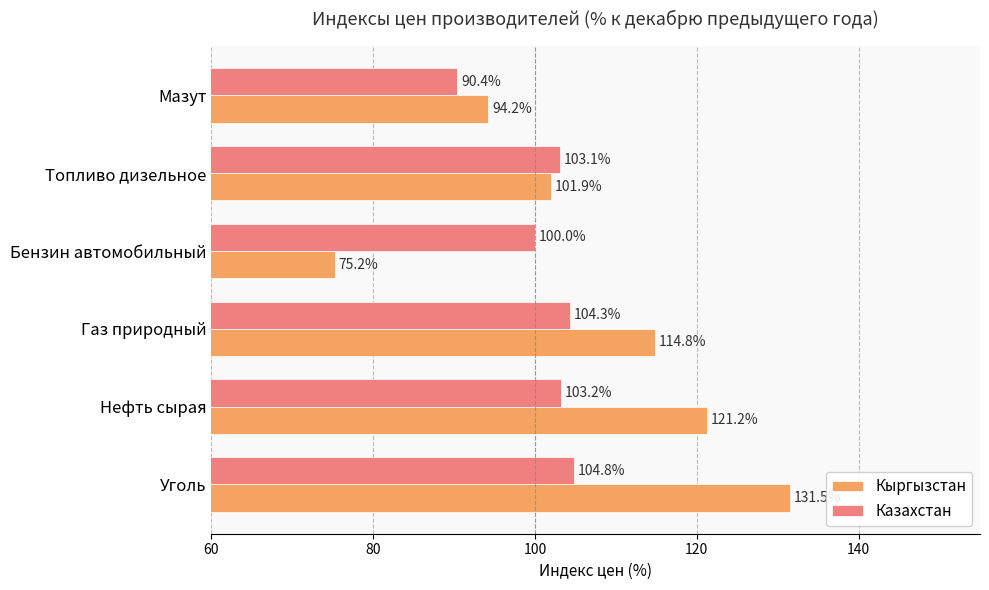

Which category has the lowest value in the Казахстан series?

Мазут